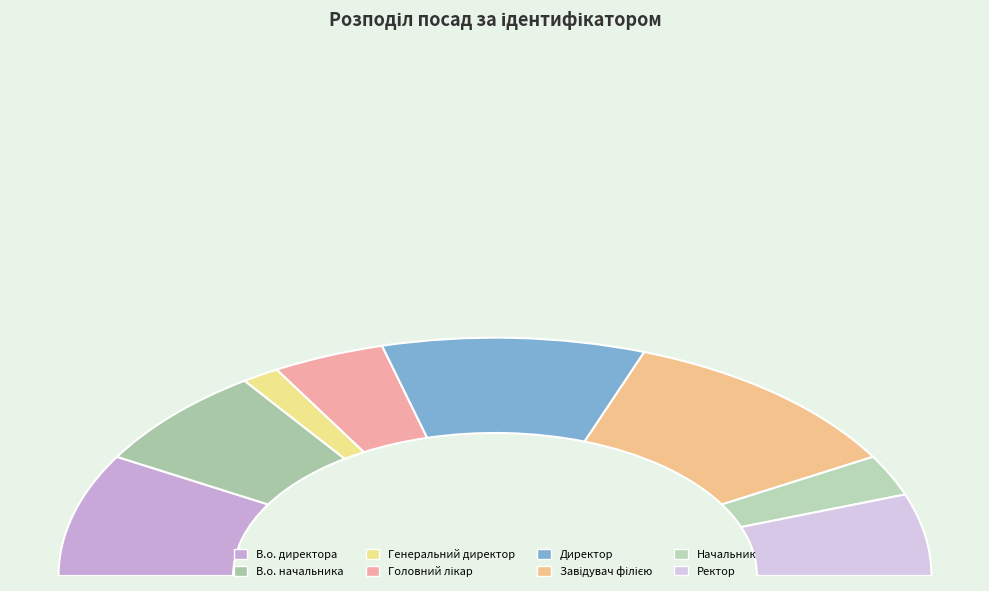

Which slice is the smallest?

Генеральний директор